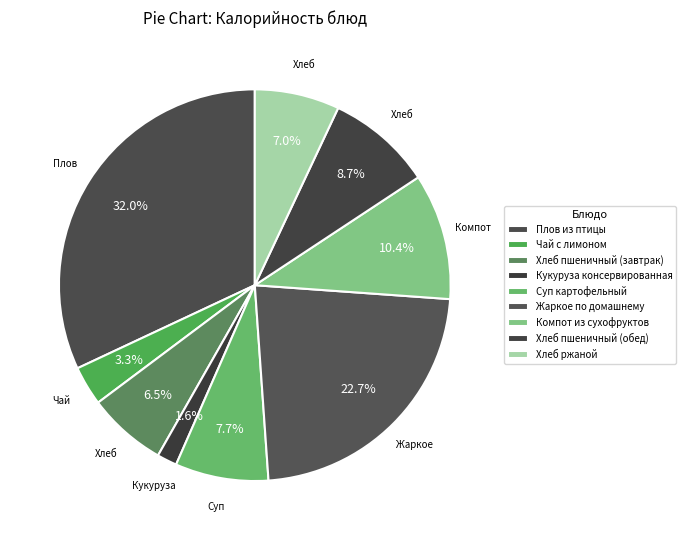

Which slice is the smallest?

Кукуруза консервированная